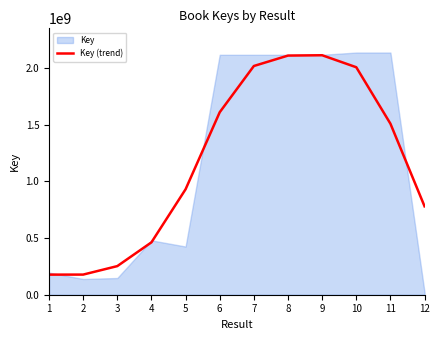

What is the sum of all values?

14154096938.0